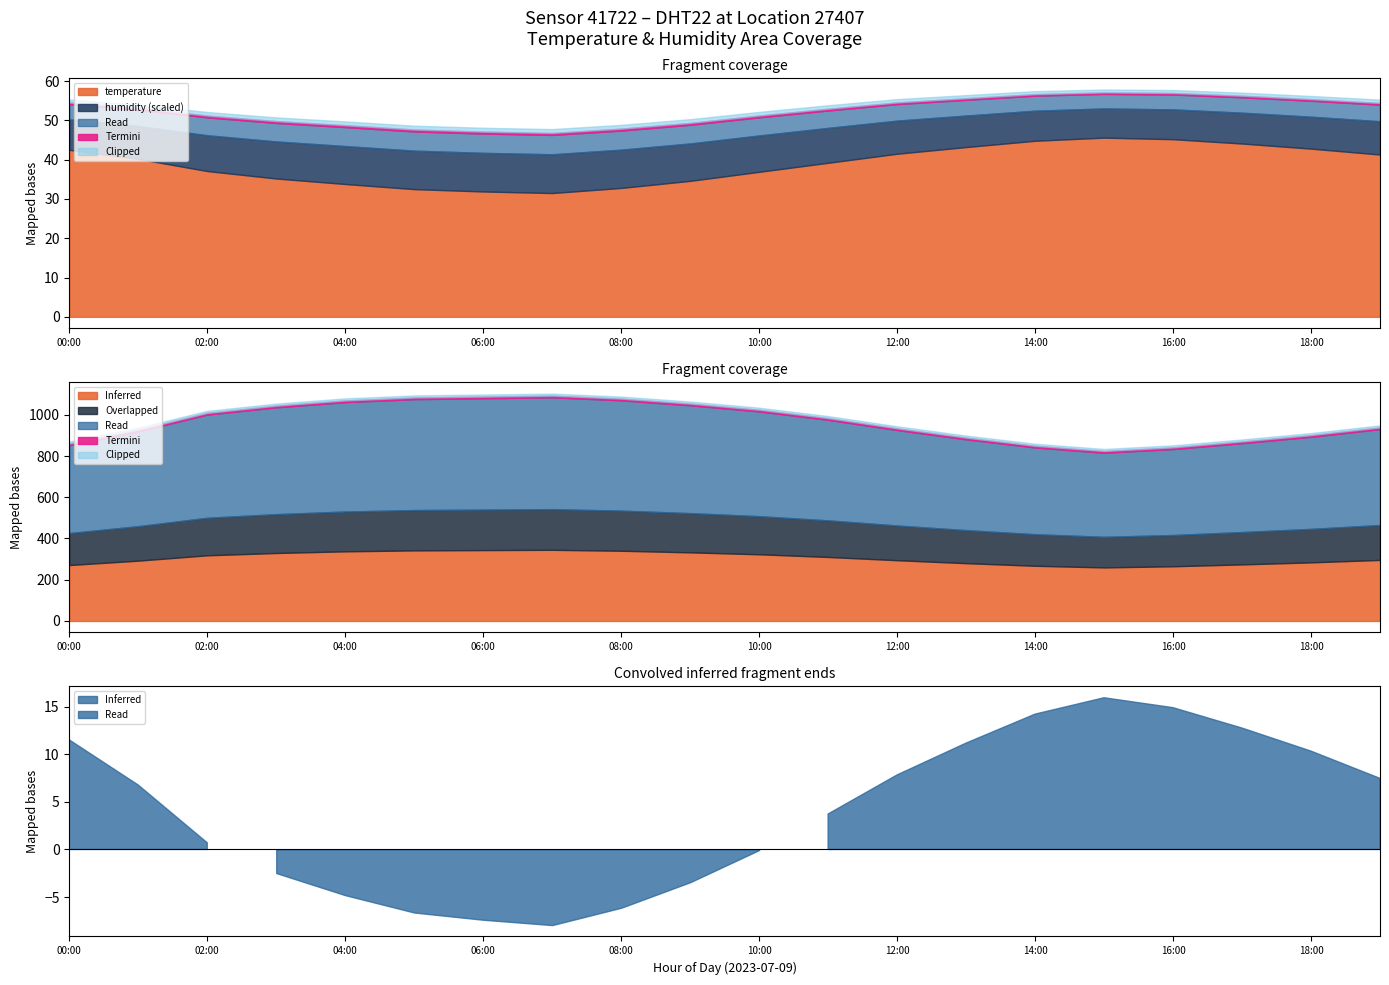

How many data points in humidity are above 88?

10